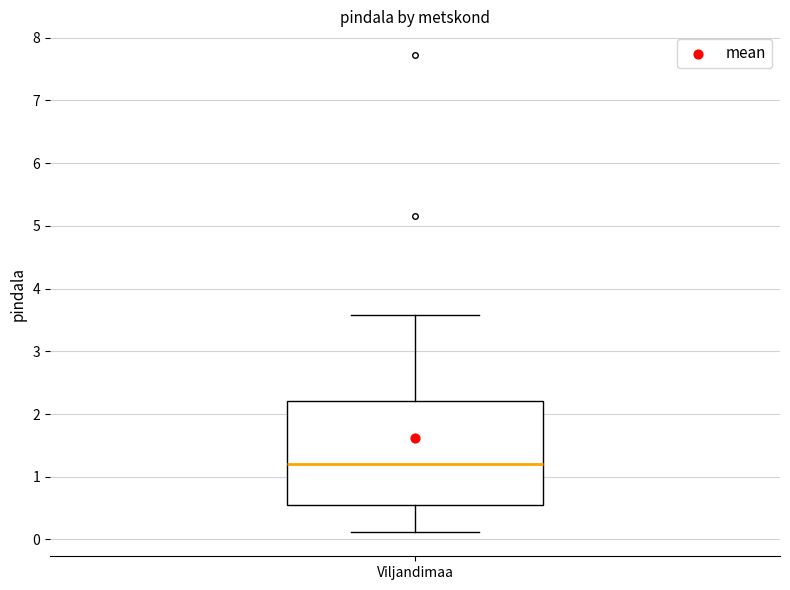

Read this box plot against the y-axis: the position of the median line, the range covered by the box, and the ends of both whiskers. The values are not printed on the chart, so give them approximately, as read against the axis.

median 1.2, box 0.6 to 2.2, whiskers 0.1 to 3.6